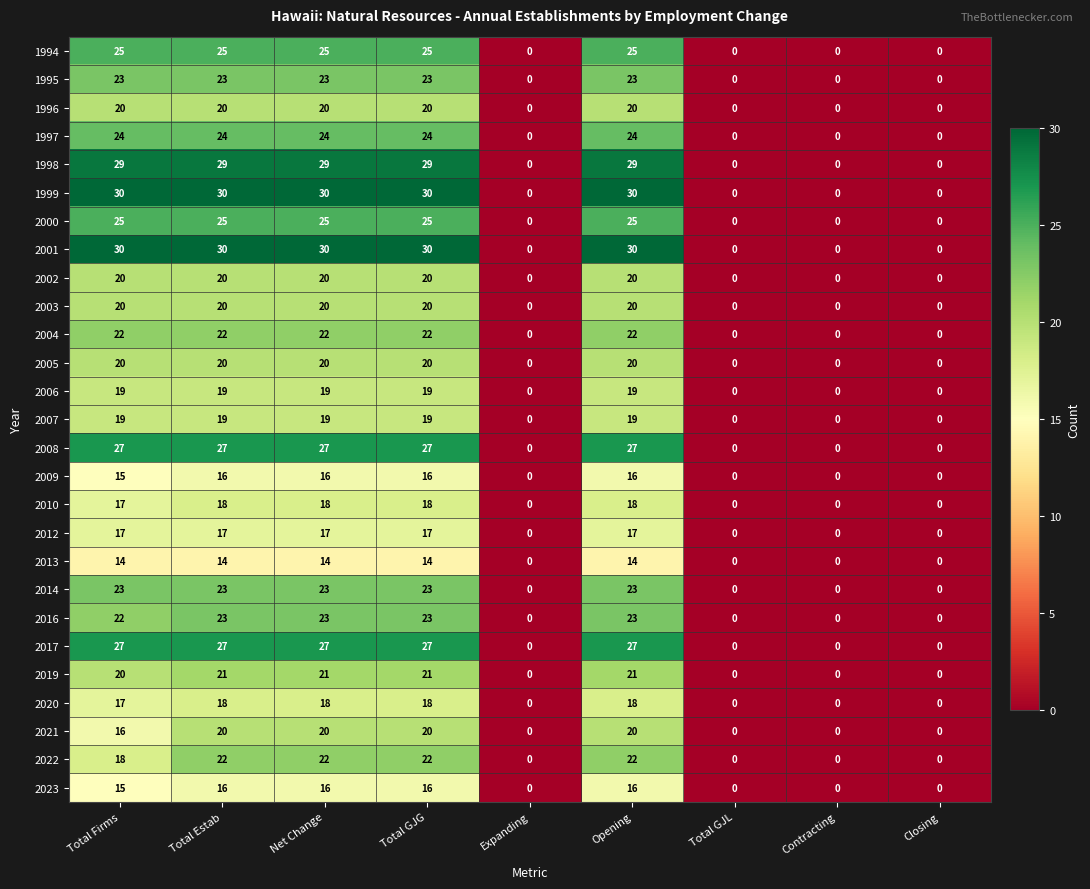

Is it true that 2005 equals 0 at Expanding?

True